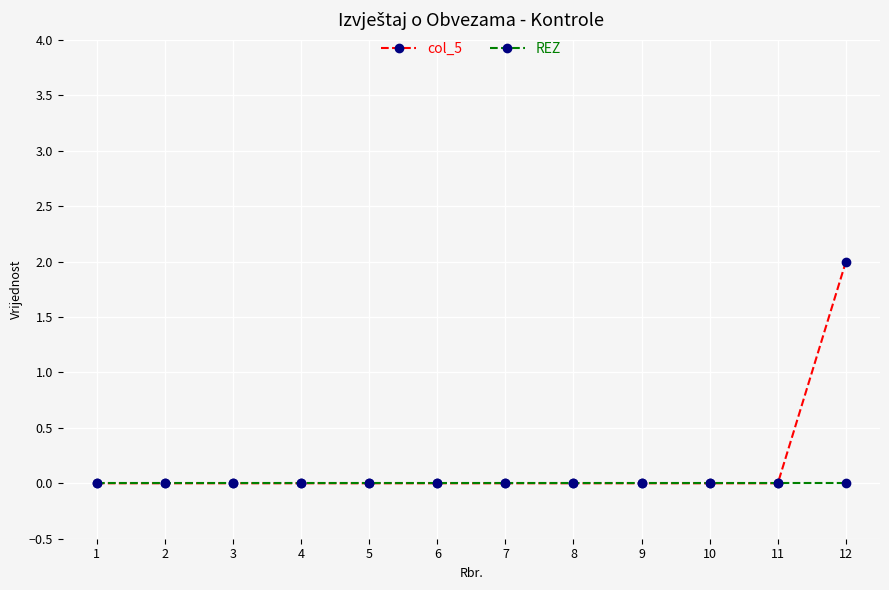

Does the chart display data point markers on the line(s)?

Yes